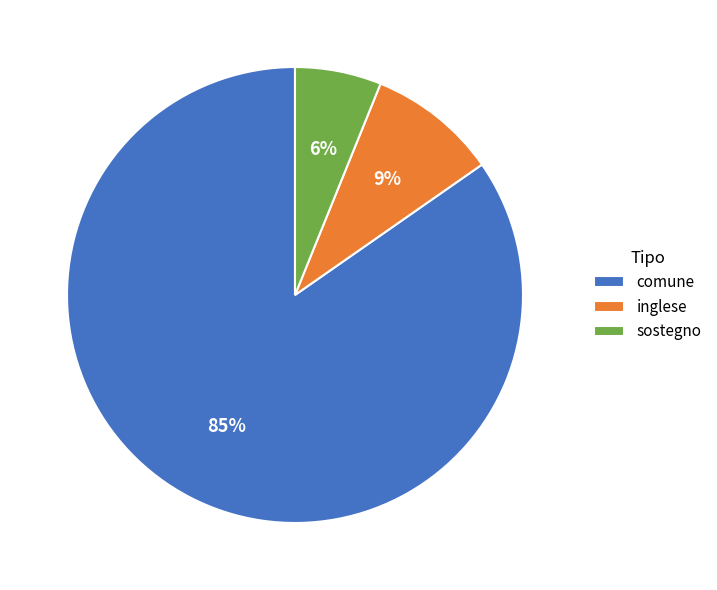

What percentage is the inglese slice, to the nearest percent?

9%